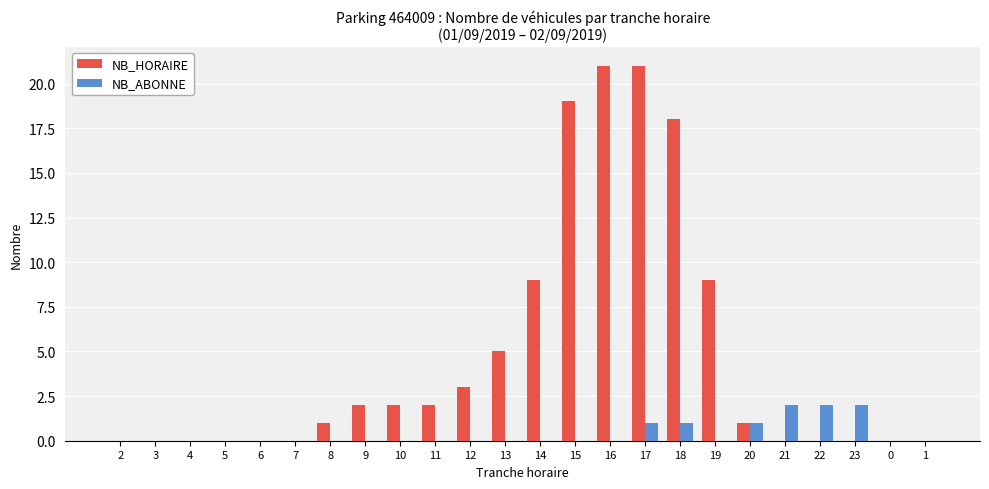

Between 2 and 9, which series saw the biggest shift?

NB_HORAIRE